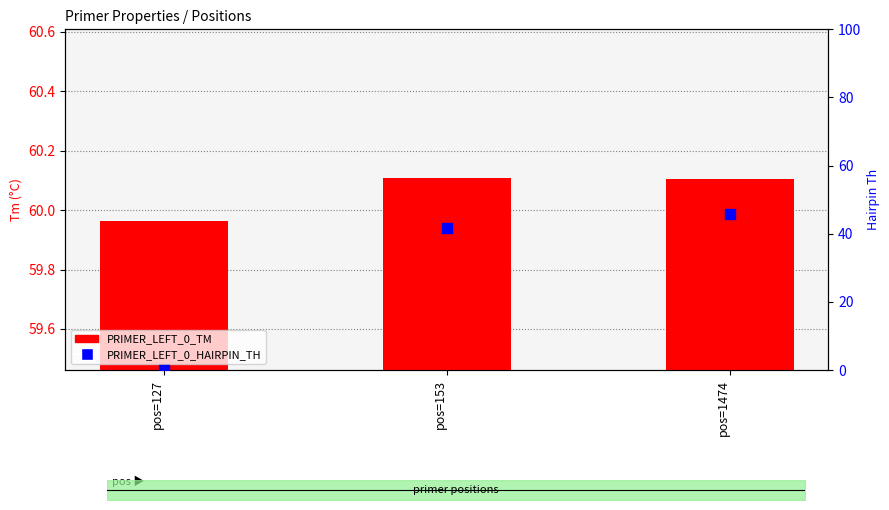

Is the value of PRIMER_LEFT_0_TM at pos=127 greater than the value of PRIMER_LEFT_0_HAIRPIN_TH at pos=1474?

Yes